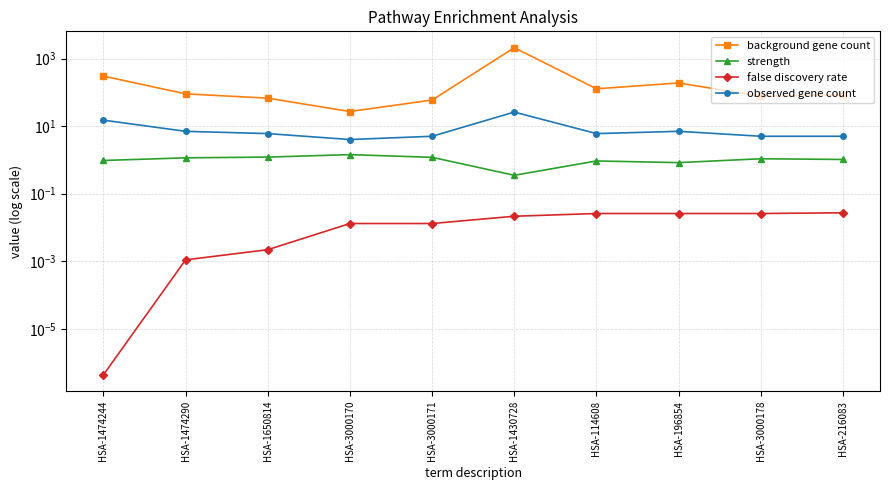

The background gene count series shows 59.0 at HSA-3000171. True or false?

True